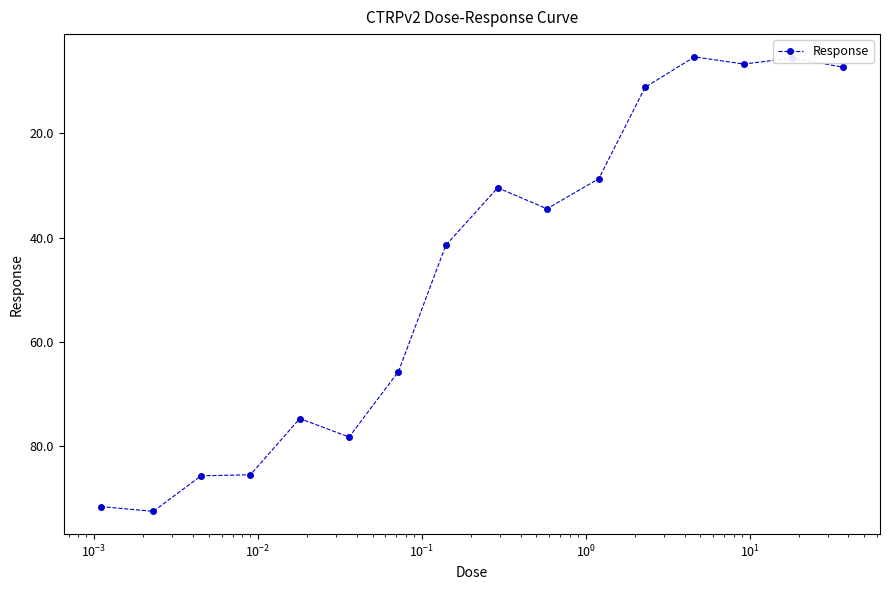

What is the sum of all values?

745.2